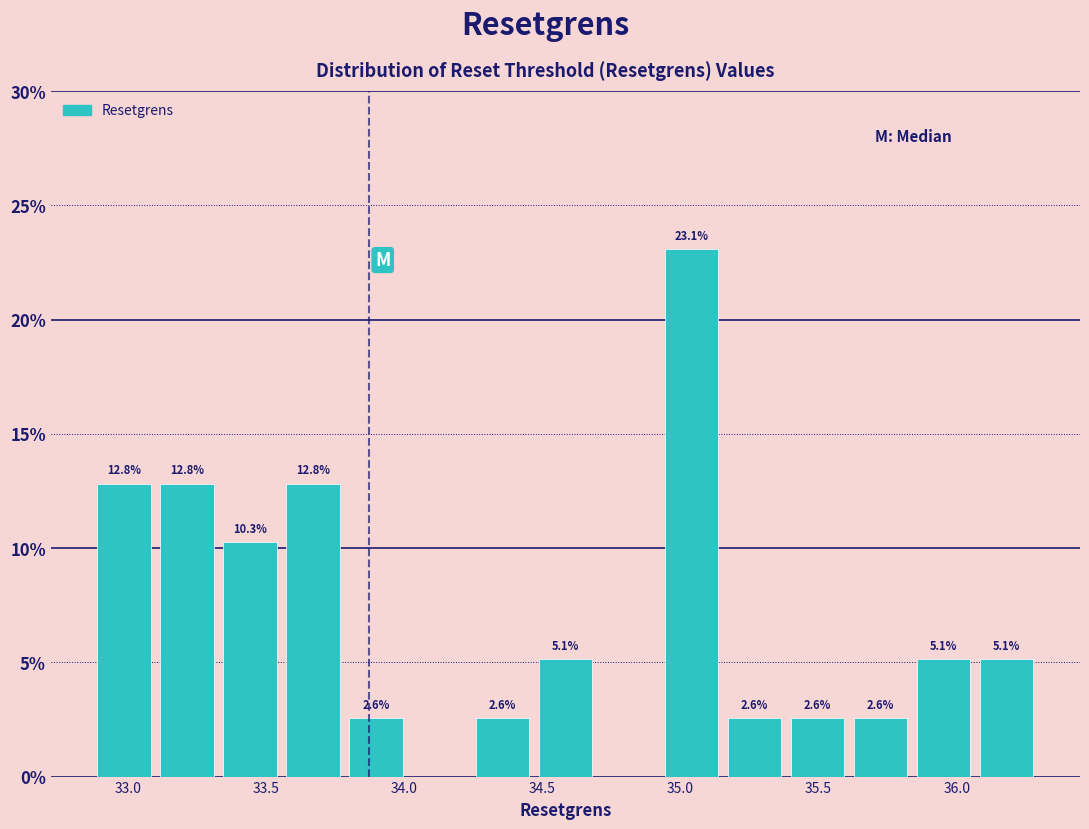

Which range on the x-axis has the tallest bar?

34.95 to 35.15